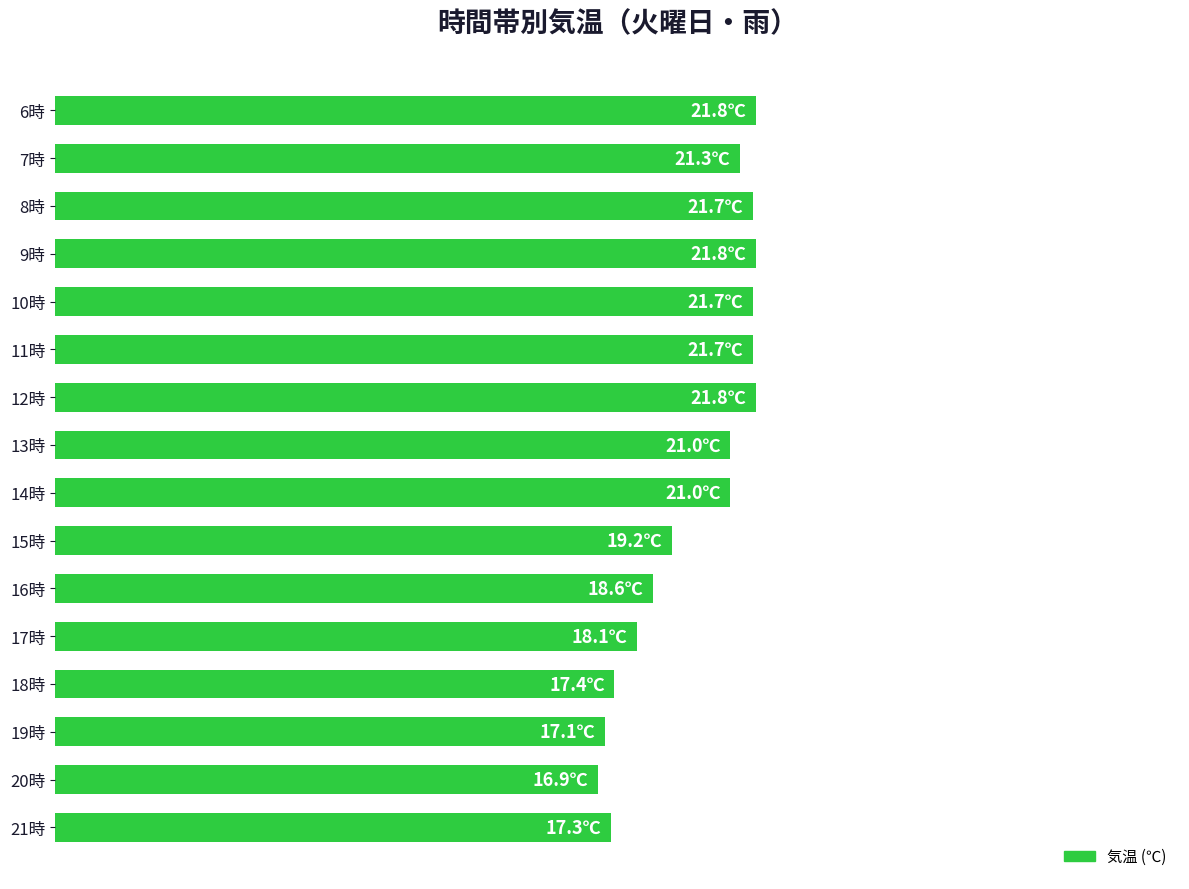

Does the chart contain any negative values?

No